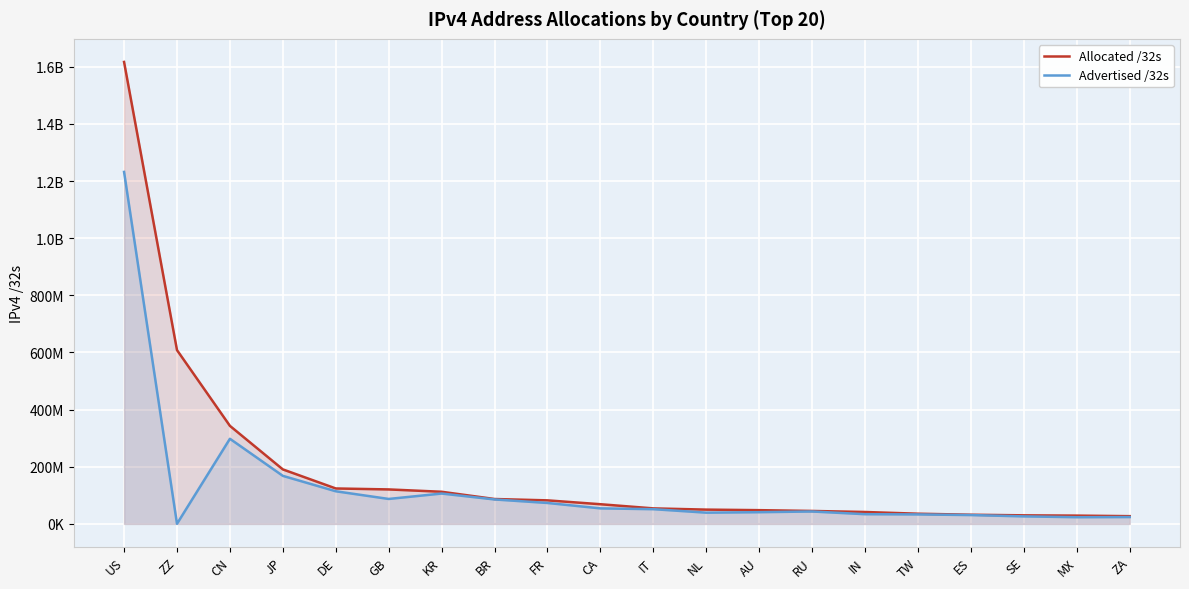

Which series has the largest total across all categories?

Allocated /32s